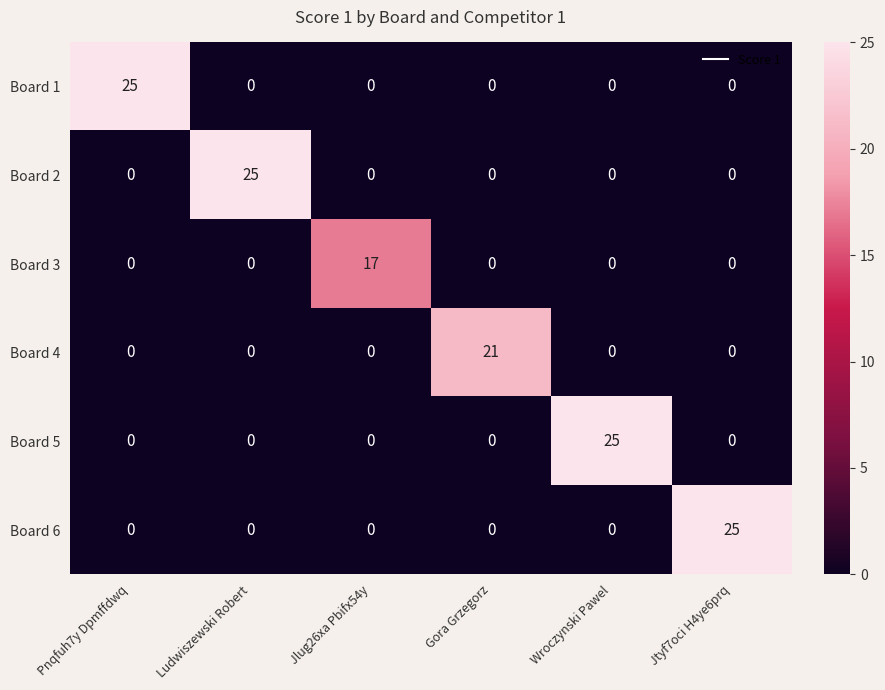

How many categories are shown in the chart?

6